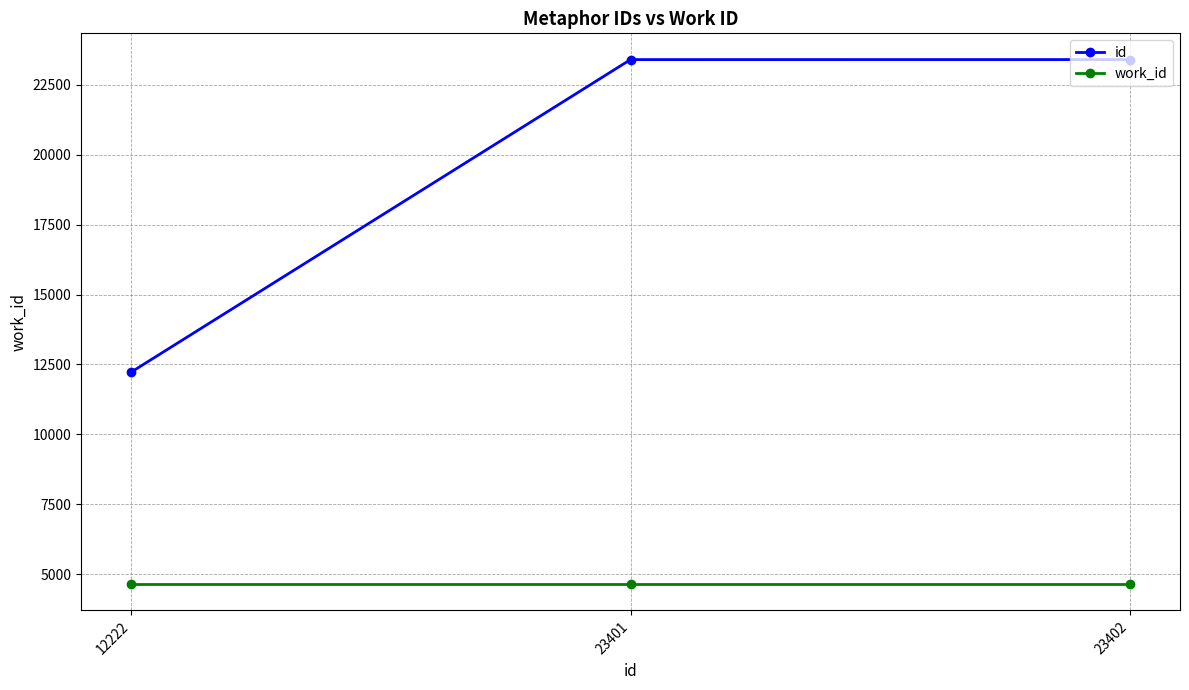

Is this an area chart (filled region under the line)?

No